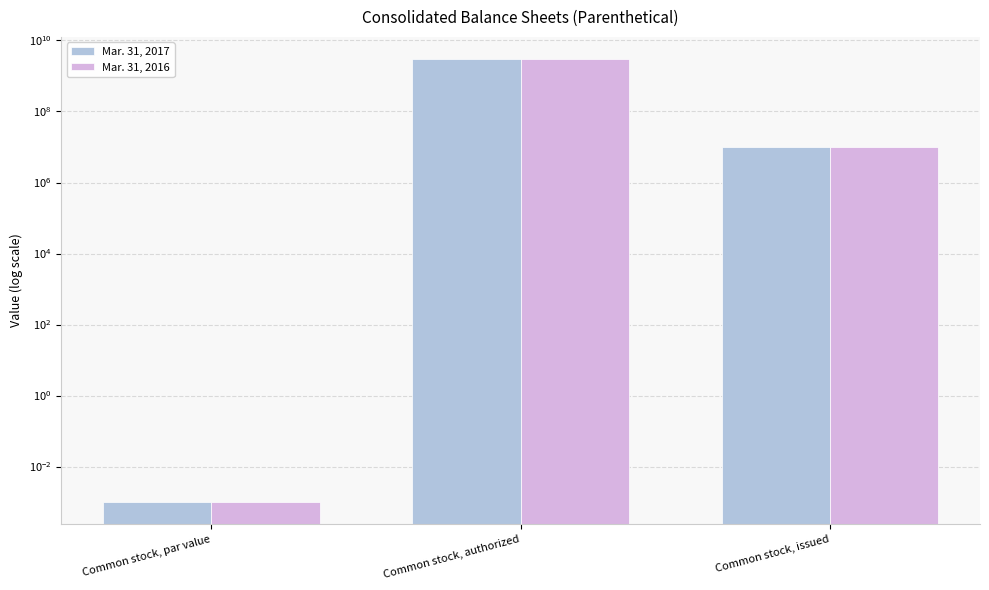

Are the bars horizontal?

No